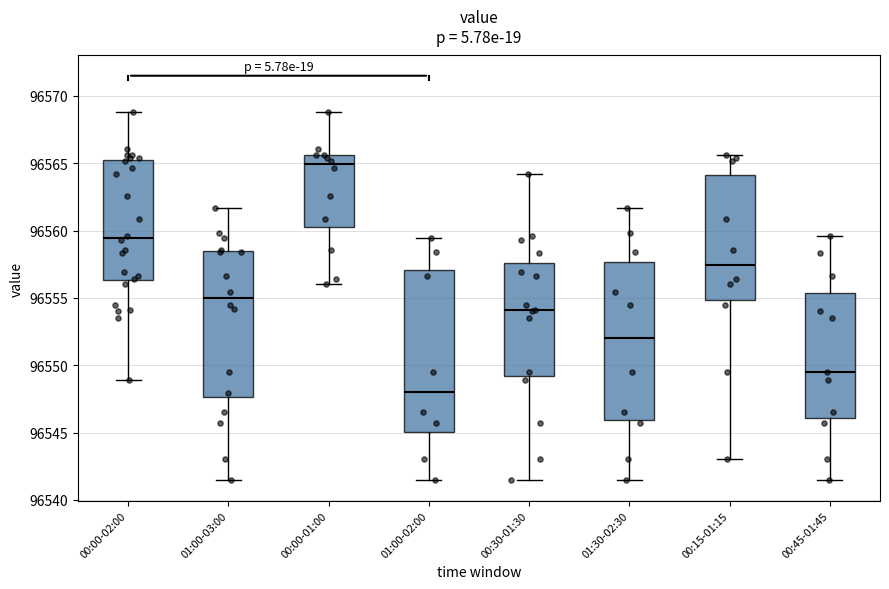

Reading left to right, transcribe this box plot: for each box, give where its median line is, the range the box spans, and where its two whiskers end, as read against the y-axis. The values are not printed on the chart, so give them approximately, as read against the axis.

00:00-02:00: median 96559.5, box 96556.5 to 96565.0, whiskers 96549.0 to 96569.0
01:00-03:00: median 96555.0, box 96547.5 to 96558.5, whiskers 96541.5 to 96561.5
00:00-01:00: median 96565.0, box 96560.5 to 96565.5, whiskers 96556.0 to 96569.0
01:00-02:00: median 96548.0, box 96545.0 to 96557.0, whiskers 96541.5 to 96559.5
00:30-01:30: median 96554.0, box 96549.0 to 96557.5, whiskers 96541.5 to 96564.0
01:30-02:30: median 96552.0, box 96546.0 to 96557.5, whiskers 96541.5 to 96561.5
00:15-01:15: median 96557.5, box 96555.0 to 96564.0, whiskers 96543.0 to 96565.5
00:45-01:45: median 96549.5, box 96546.0 to 96555.5, whiskers 96541.5 to 96559.5